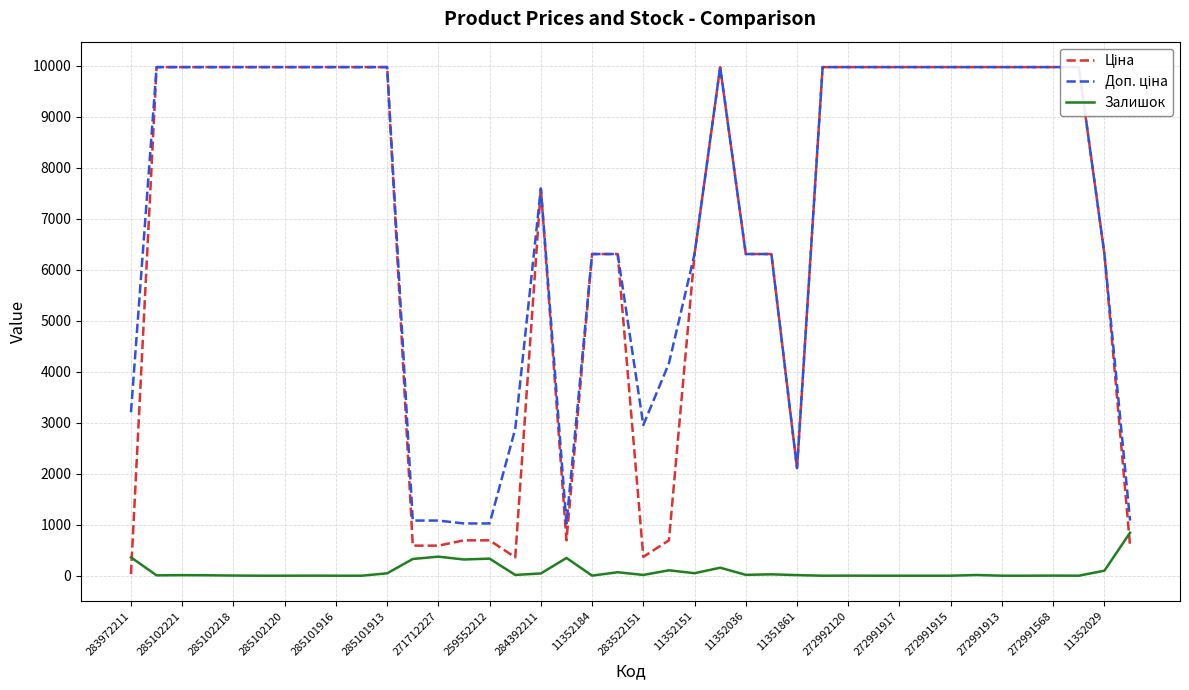

True or false: Залишок has more than 1 interior local peaks.

True